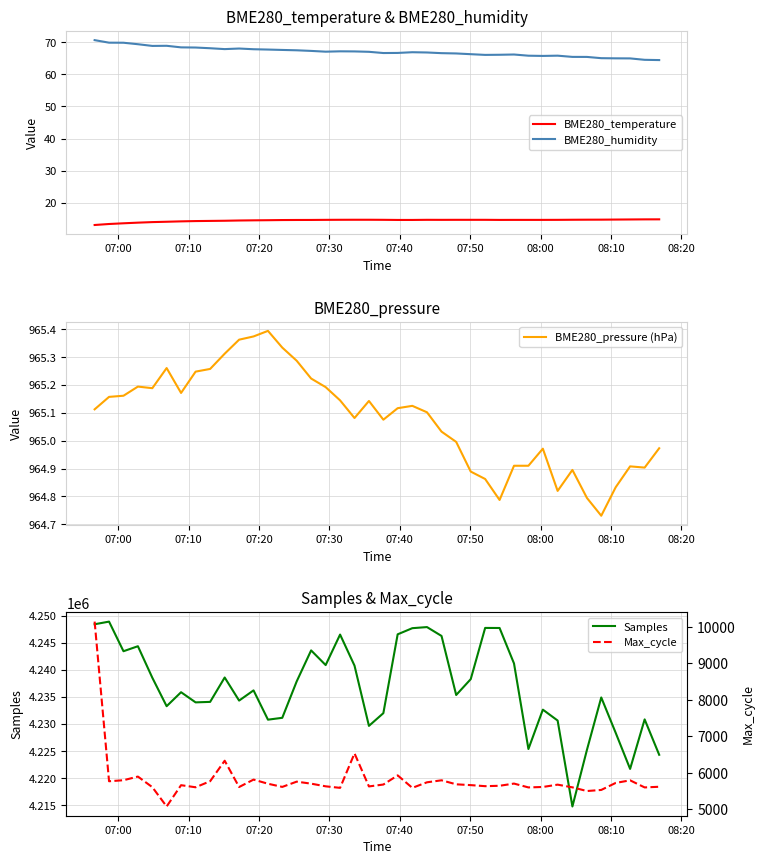

What is the minimum value for BME280_temperature?

13.2